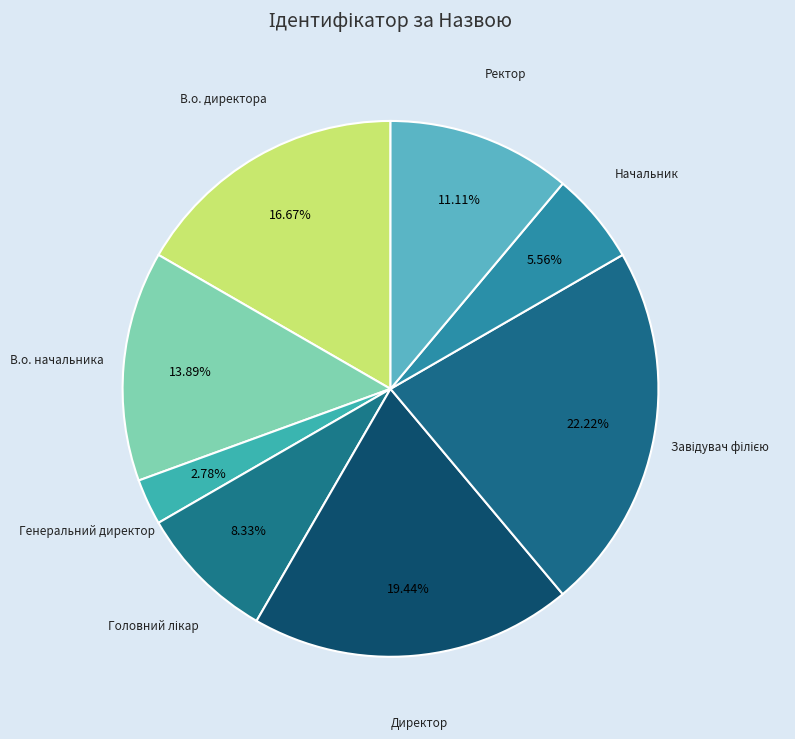

How many slices are in this pie chart?

8